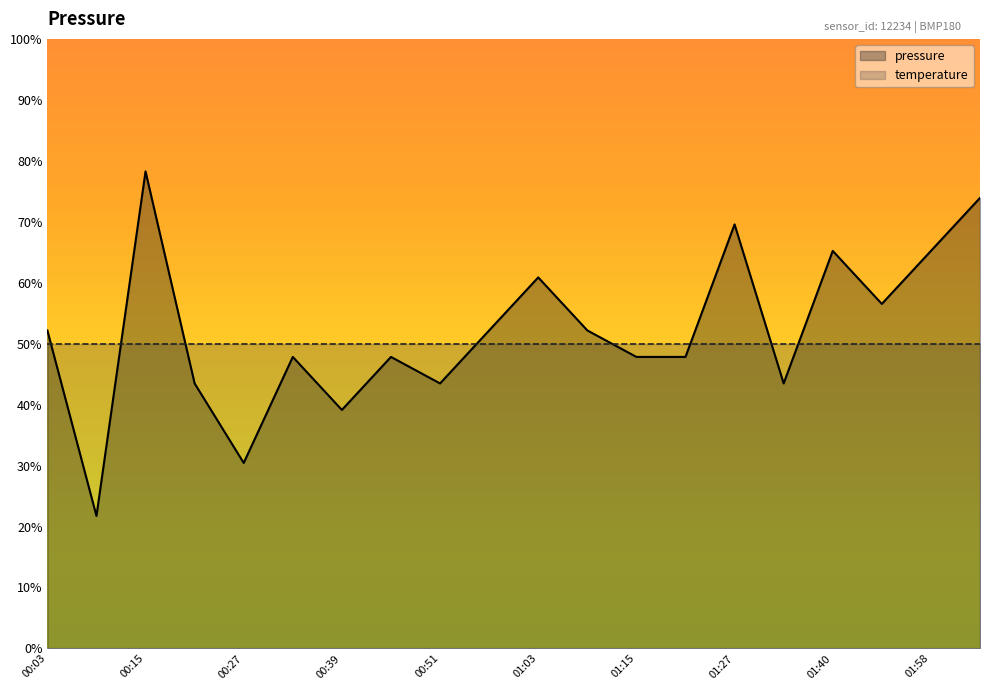

Which label corresponds to the smallest value in the chart?

00:09